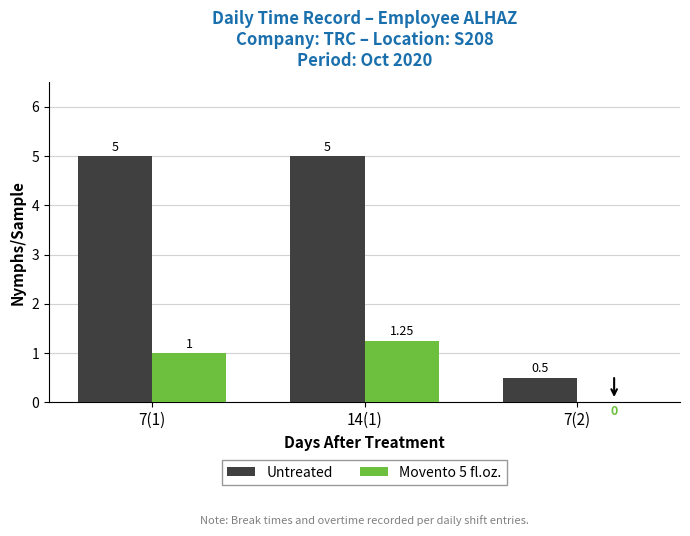

Which series changed the most between 14(1) and 7(2)?

Untreated